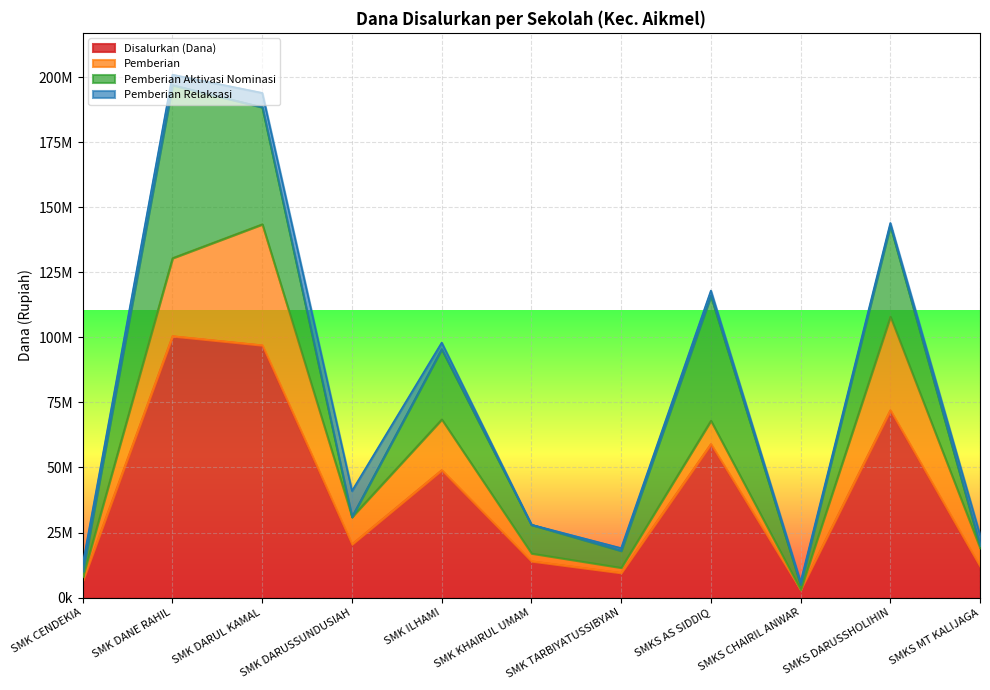

Which series ends up on top after the final intersection of Pemberian Aktivasi Nominasi and Pemberian Relaksasi?

Pemberian Relaksasi